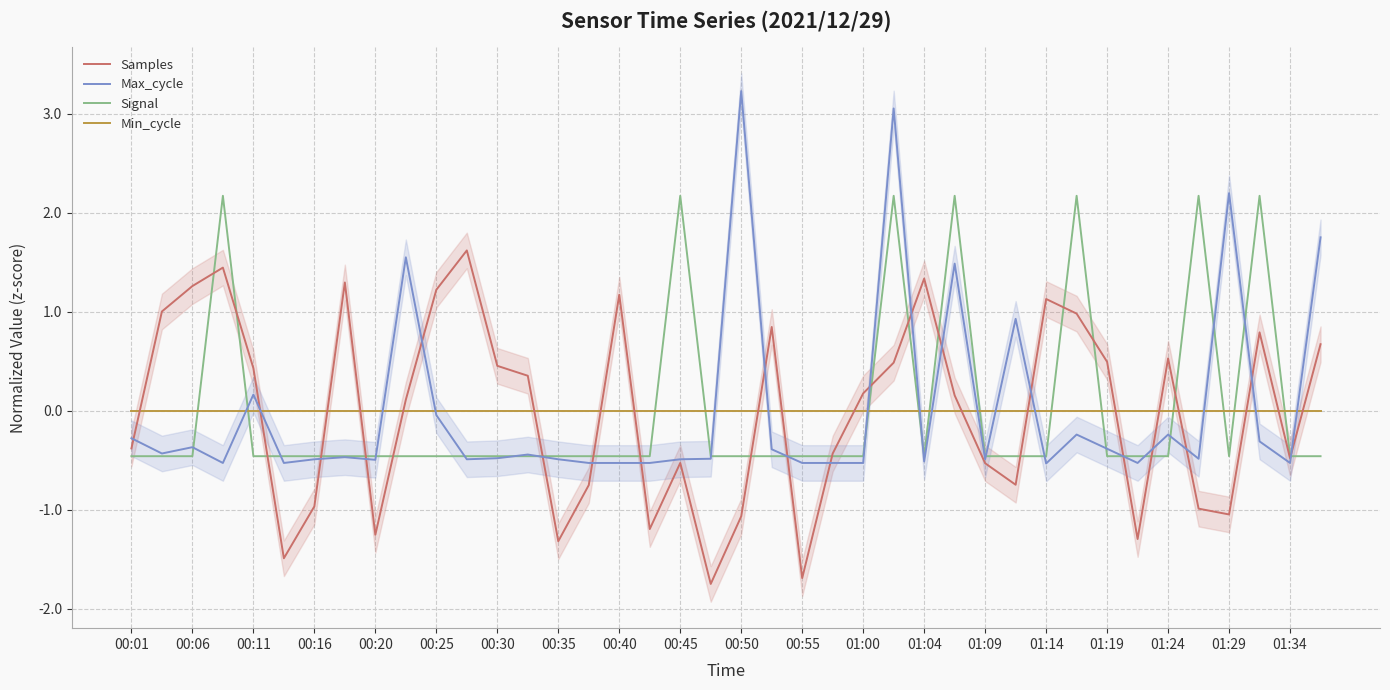

The value of Signal at 01:24 is -0.5. True or false?

True